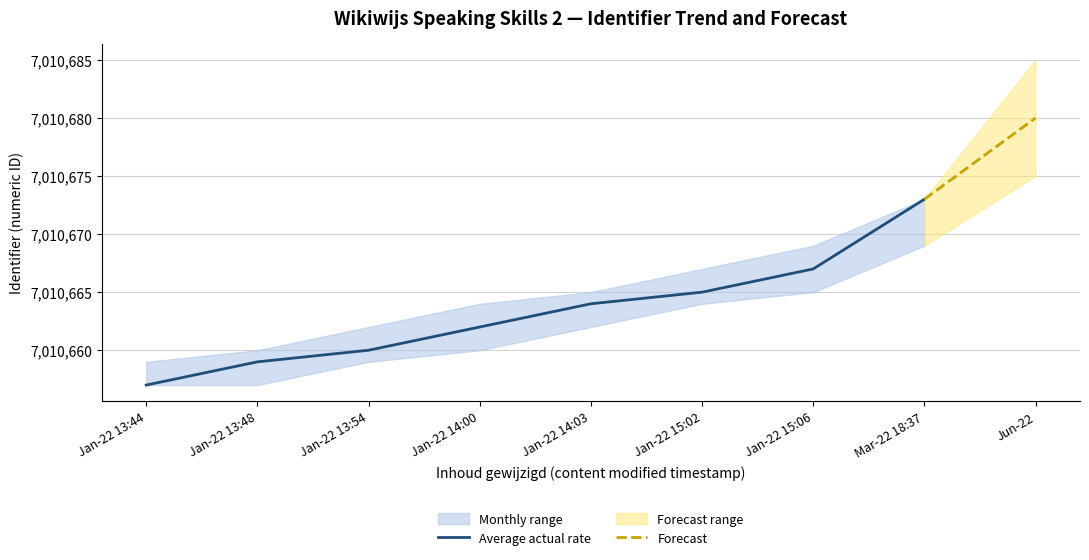

At which label does Average actual rate reach its minimum?

Jan-22 13:44